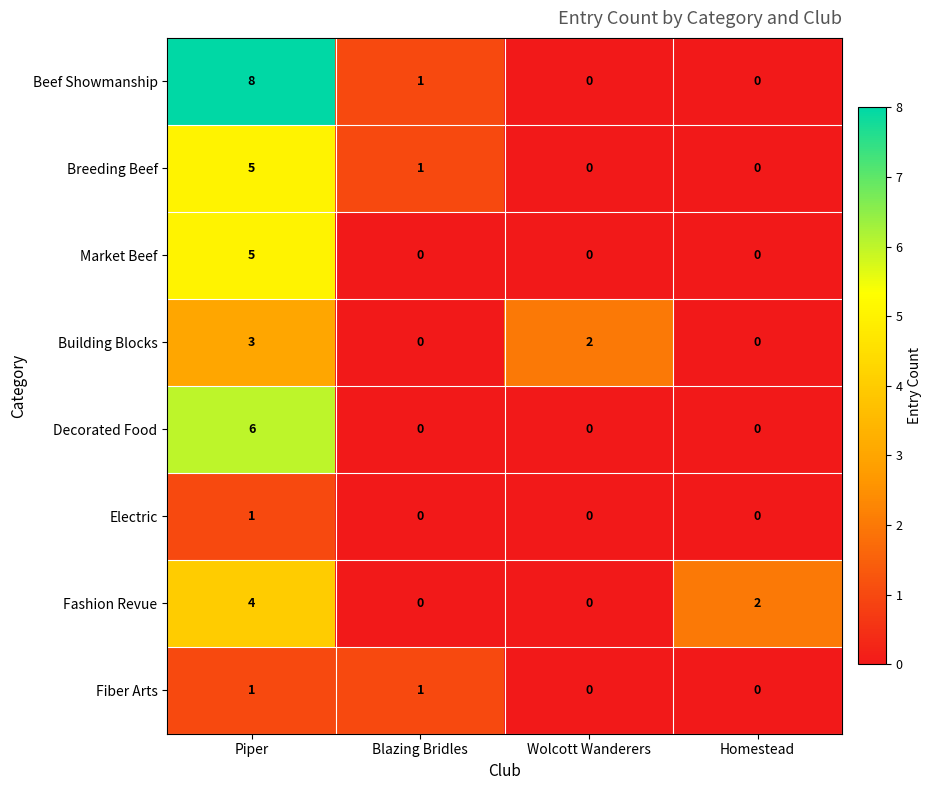

Count the Beef Showmanship values in the range 0 to 8.

4